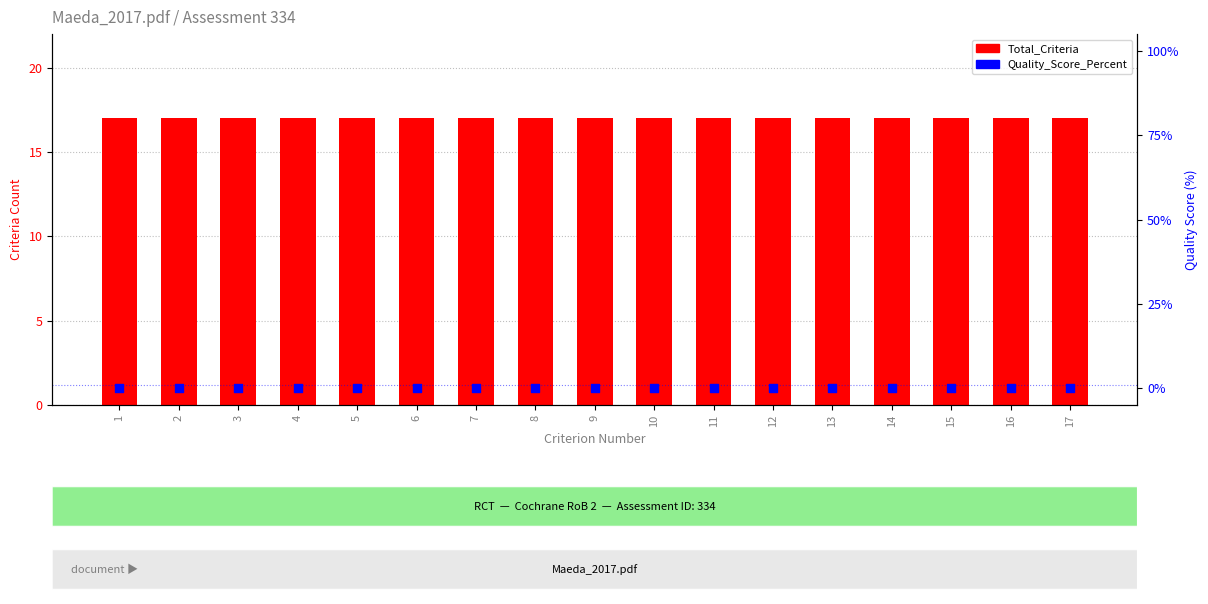

Which series contains the highest Y value?

Total_Criteria